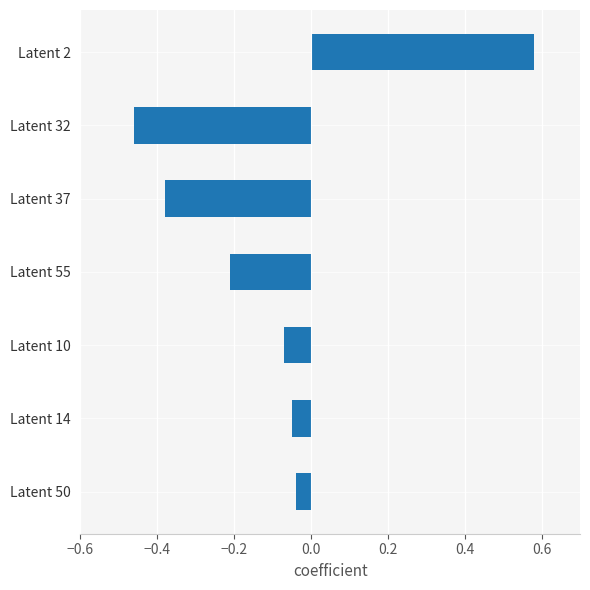

Does the chart contain stacked bars?

No